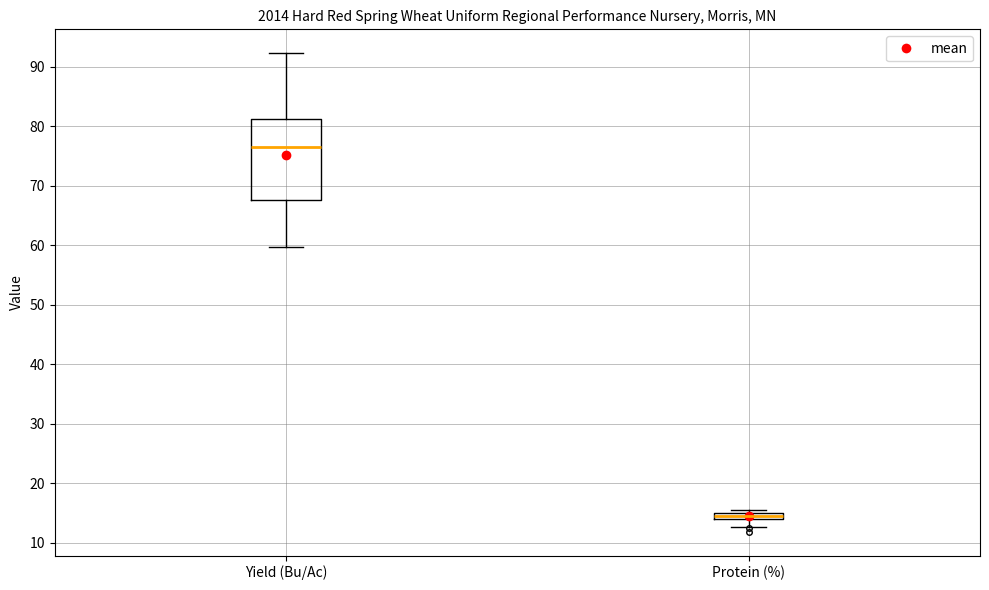

Where does the upper whisker of the box for Yield (Bu/Ac) end on the y-axis? The values are not printed on the chart, so give them approximately, as read against the axis.

92